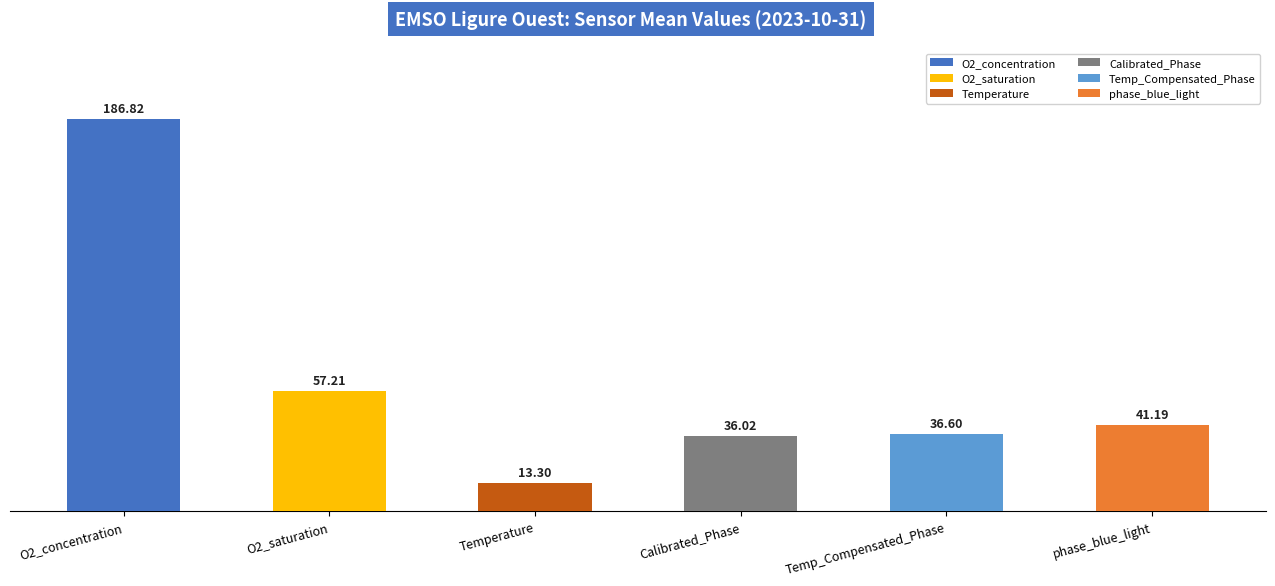

What are all the series names shown in the legend?

O2_concentration, O2_saturation, Temperature, Calibrated_Phase, Temp_Compensated_Phase, phase_blue_light